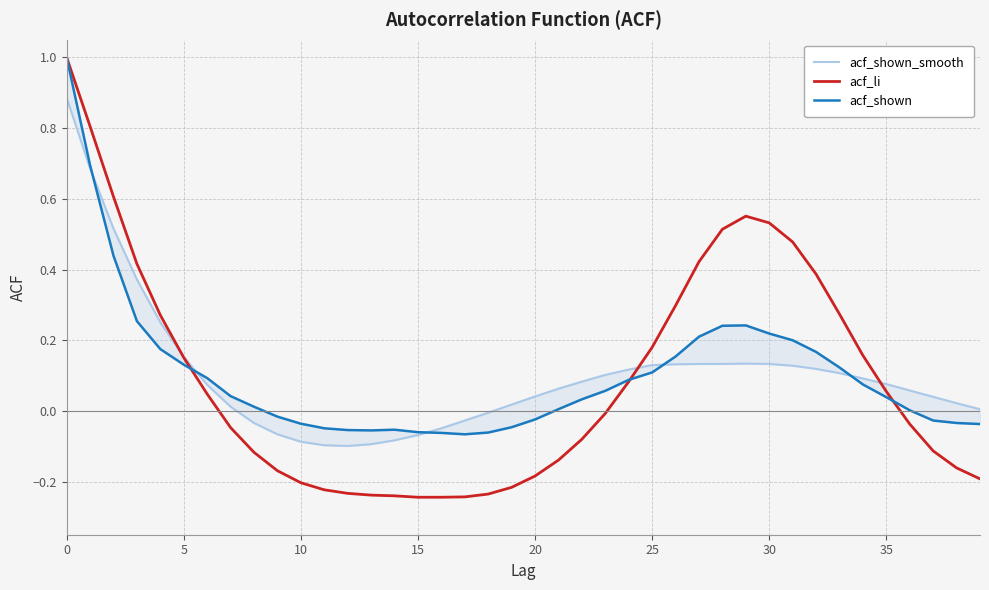

How many lines are shown in the chart?

3